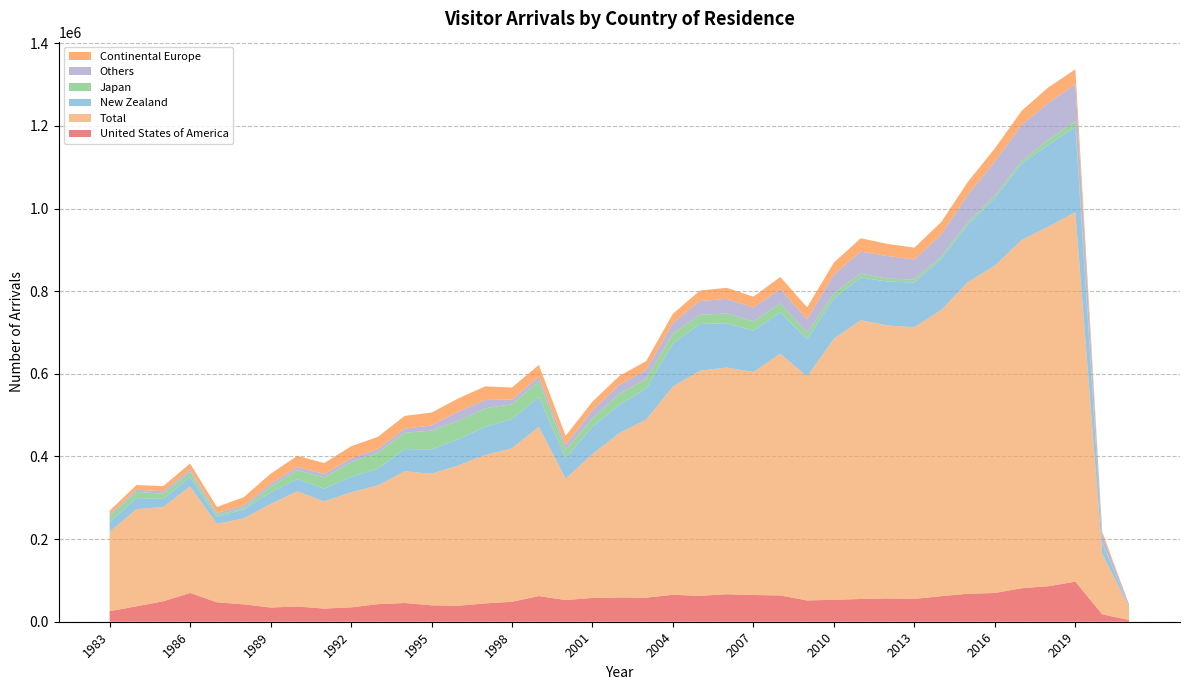

Reading right to left, list all the values displayed in this chart.

United States of America: 2021=4233	2020=17998	2019=96968	2018=86075	2017=81198	2016=69628	2015=67831	2014=61924	2013=55385	2012=56478	2011=55089	2010=53122	2009=51592	2008=63667	2007=64687	2006=66631	2005=62640	2004=65211	2003=58323	2002=58815	2001=57711	2000=52534	1999=62131	1998=48390	1997=44376	1996=38707	1995=39736	1994=45351	1993=42557	1992=34802	1991=31842	1990=36928	1989=34425	1988=42144	1987=47037	1986=69732	1985=49557	1984=37285	1983=25636
Total: 2021=31618	2020=146905	2019=894389	2018=870309	2017=842884	2016=792320	2015=754835	2014=692630	2013=657707	2012=660590	2011=675050	2010=631868	2009=542186	2008=585031	2007=539881	2006=548589	2005=545145	2004=504075	2003=431000	2002=397859	2001=348014	2000=294070	1999=409955	1998=371342	1997=359441	1996=339560	1995=318495	1994=318874	1993=287462	1992=278534	1991=259350	1990=278996	1989=250565	1988=208155	1987=189866	1986=257824	1985=228175	1984=235227	1983=191616
New Zealand: 2021=532	2020=25316	2019=205998	2018=198718	2017=184595	2016=163836	2015=138537	2014=123968	2013=108239	2012=106122	2011=103181	2010=97857	2009=90898	2008=100018	2007=99744	2006=107277	2005=112932	2004=103900	2003=75016	2002=68293	2001=66472	2000=49470	1999=72156	1998=70840	1997=68116	1996=63430	1995=59019	1994=53495	1993=40778	1992=37227	1991=30631	1990=29432	1989=28128	1988=21507	1987=16197	1986=22720	1985=19540	1984=26803	1983=24048
Japan: 2021=233	2020=2252	2019=14868	2018=11903	2017=6350	2016=6274	2015=6092	2014=5888	2013=7314	2012=7069	2011=9616	2010=12011	2009=14975	2008=21918	2007=22800	2006=23794	2005=22304	2004=24392	2003=23464	2002=26382	2001=20411	2000=19674	1999=37930	1998=35833	1997=44783	1996=44598	1995=45300	1994=39782	1993=38203	1992=35960	1991=27802	1990=21619	1989=13840	1988=3425	1987=5487	1986=11801	1985=12601	1984=14864	1983=14401
Others: 2021=5029	2020=18750	2019=88983	2018=89349	2017=87348	2016=82063	2015=66912	2014=52511	2013=48002	2012=54915	2011=53005	2010=45597	2009=32463	2008=34566	2007=33340	2006=35221	2005=33323	2004=25372	2003=21326	2002=21863	2001=19422	2000=11722	1999=11137	1998=11161	1997=20250	1996=22533	1995=12687	1994=9846	1993=8864	1992=8613	1991=8161	1990=7532	1989=7260	1988=5751	1987=4490	1986=5748	1985=5800	1984=5320	1983=4661
Continental Europe: 2021=401	2020=6847	2019=36058	2018=37433	2017=34638	2016=31916	2015=31195	2014=30585	2013=28905	2012=29327	2011=32354	2010=29115	2009=28926	2008=29512	2007=26311	2006=26801	2005=25123	2004=22720	2003=21847	2002=21654	2001=20917	2000=22506	1999=28371	1998=29334	1997=32806	1996=31875	1995=30968	1994=31004	1993=29786	1992=29513	1991=26265	1990=27211	1989=23916	1988=20498	1987=14726	1986=15088	1985=12667	1984=11283	1983=8330